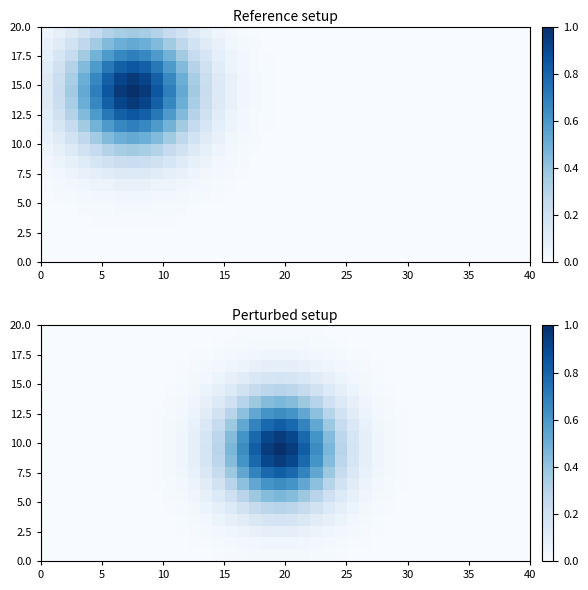

How many data points does each series have?

40